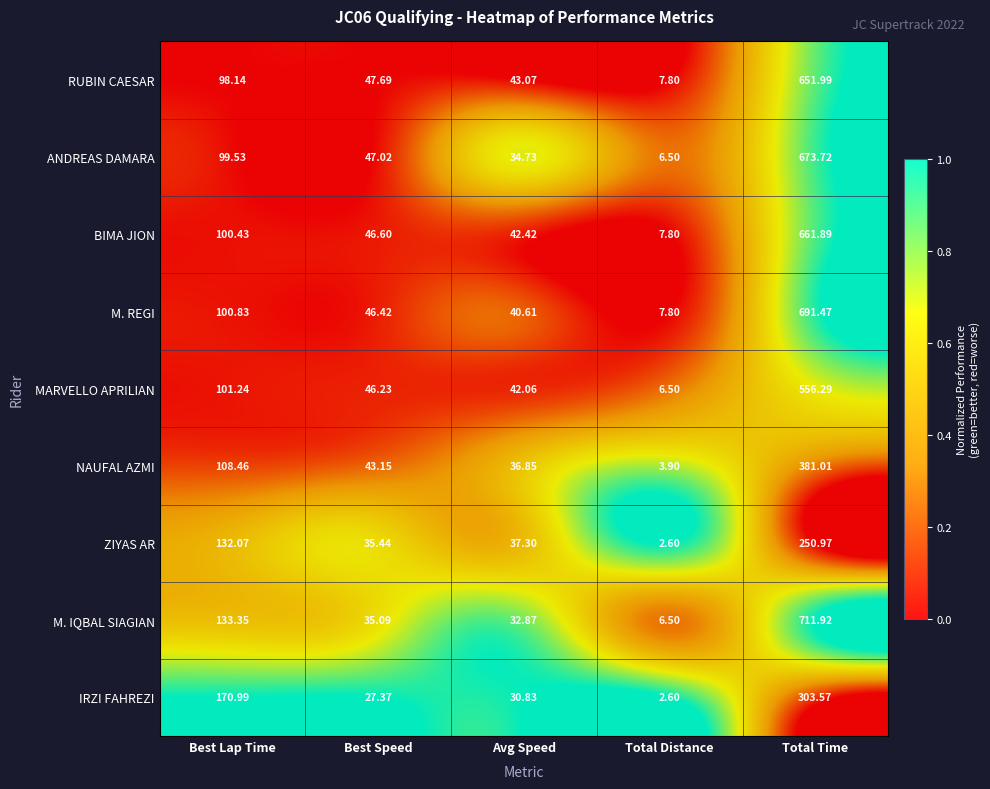

How many distinct data groups are displayed?

9